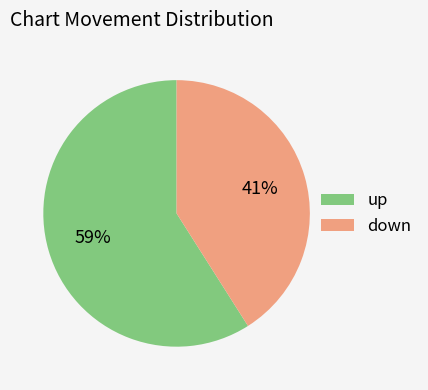

Which category has the smallest portion of the pie?

down